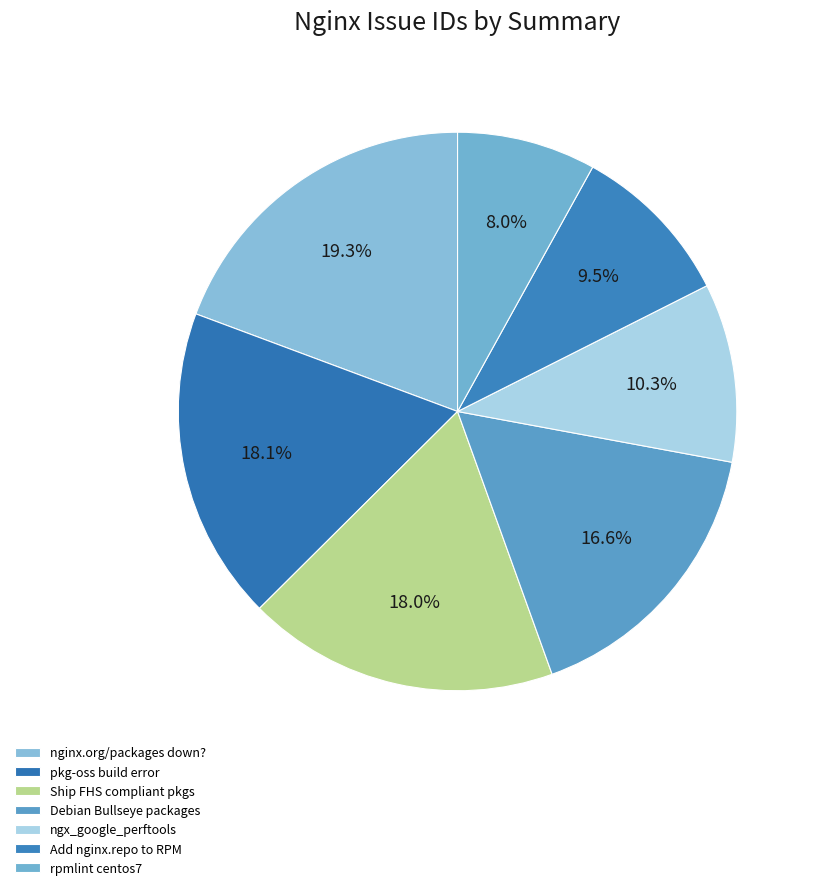

Is there any slice that represents more than half of the pie?

No